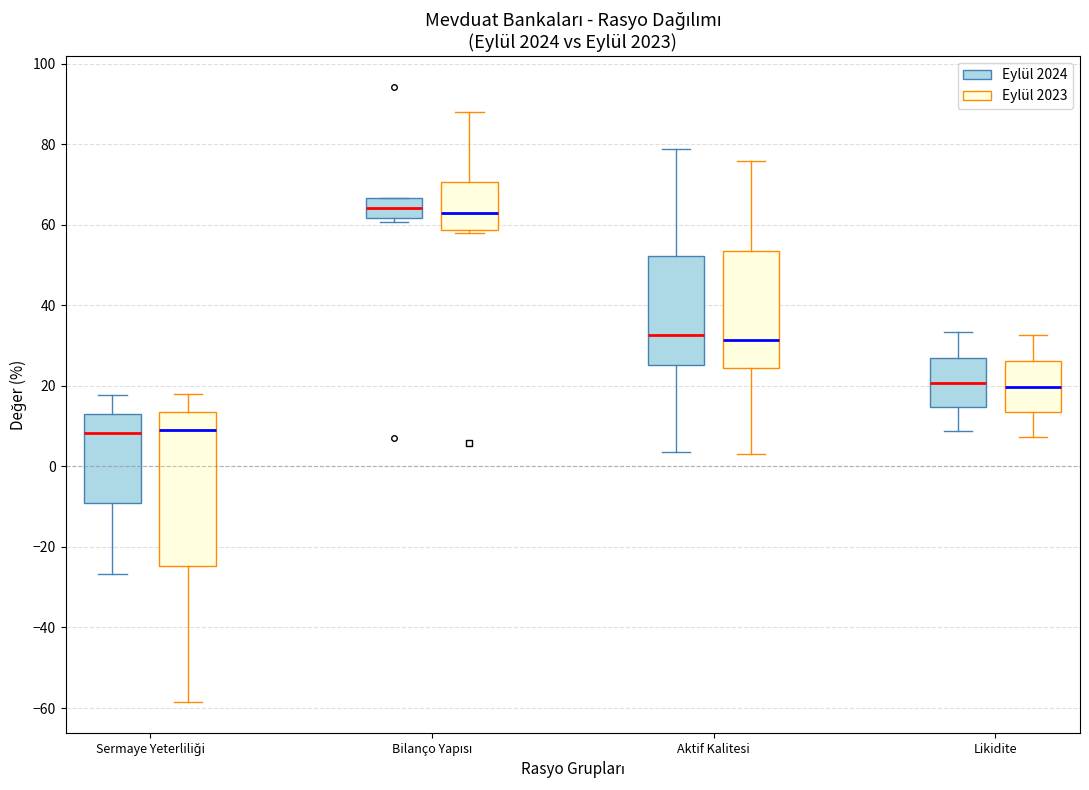

Comparing the boxes themselves (not the whiskers), which one is the tallest?

Sermaye Yeterliliği (Eylül 2023)